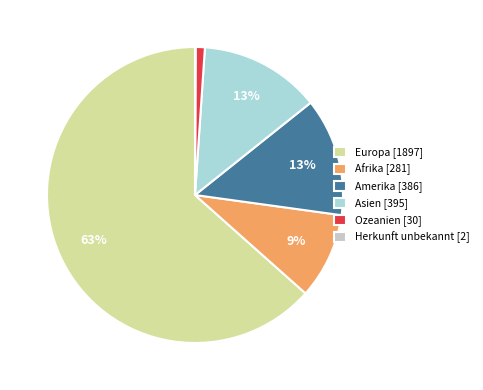

To the nearest percent, what is the difference between the Afrika and Ozeanien slice percentages?

8%